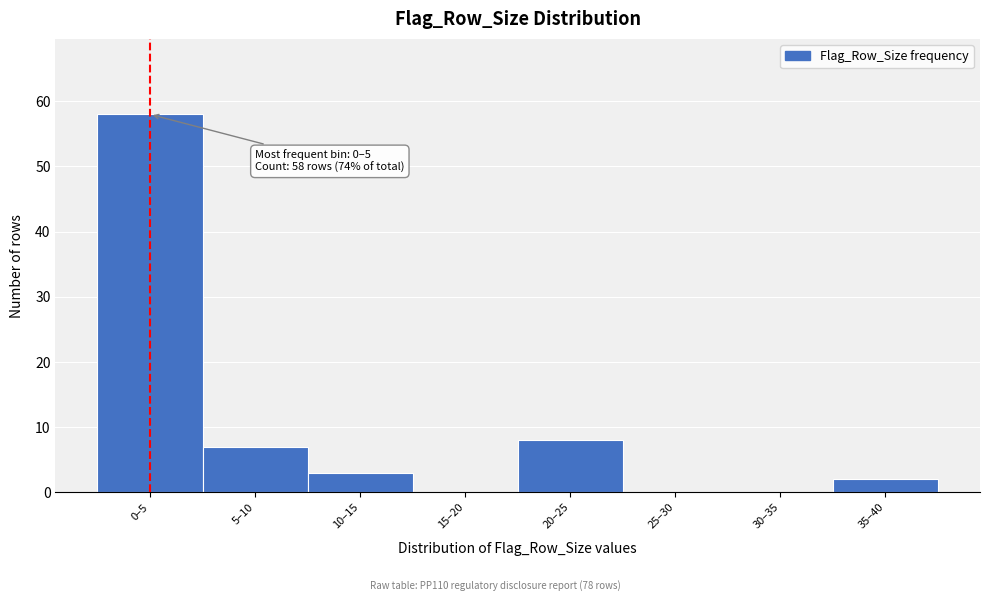

Reading left to right, transcribe all the data shown in this chart.

0–5=58	5–10=7	10–15=3	15–20=0	20–25=8	25–30=0	30–35=0	35–40=2